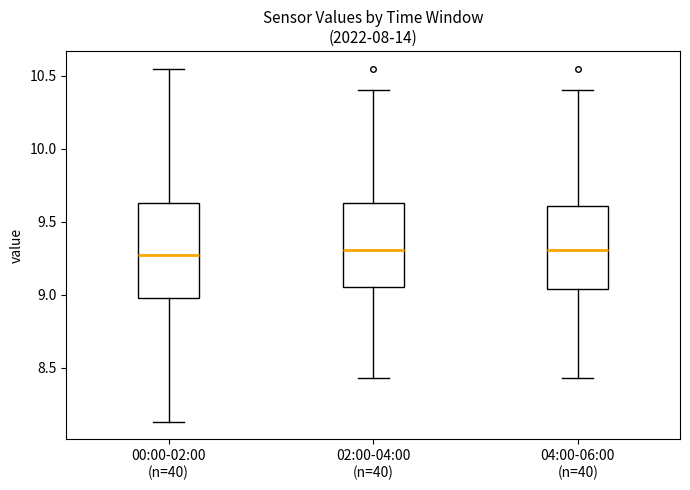

Reading left to right, read every box against the y-axis: the position of its median line, the range the box covers, and the ends of its whiskers. The values are not printed on the chart, so give them approximately, as read against the axis.

00:00-02:00 (n=40): median 9.25, box 9.00 to 9.65, whiskers 8.15 to 10.55
02:00-04:00 (n=40): median 9.30, box 9.05 to 9.65, whiskers 8.45 to 10.40
04:00-06:00 (n=40): median 9.30, box 9.05 to 9.60, whiskers 8.45 to 10.40